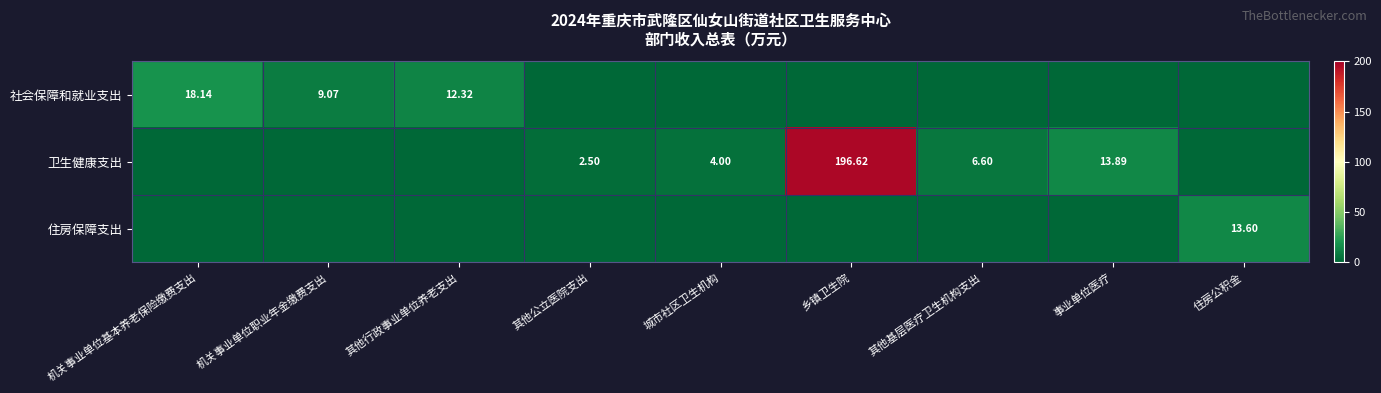

Between 城市社区卫生机构 and 住房公积金, which series saw the biggest shift?

住房保障支出